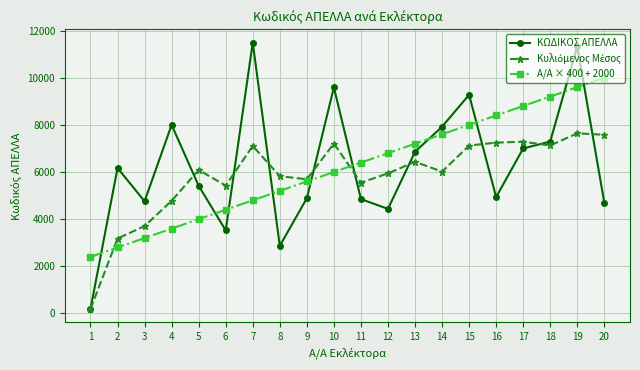

How many lines are shown in the chart?

3